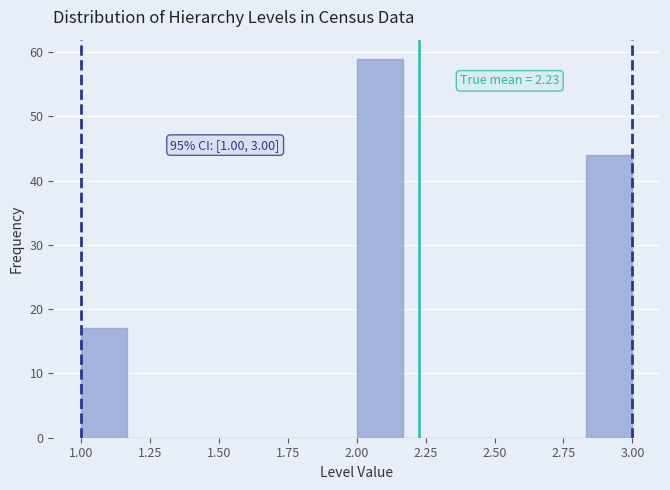

Read against the x-axis, roughly where is the centre of the tallest bar?

2.10